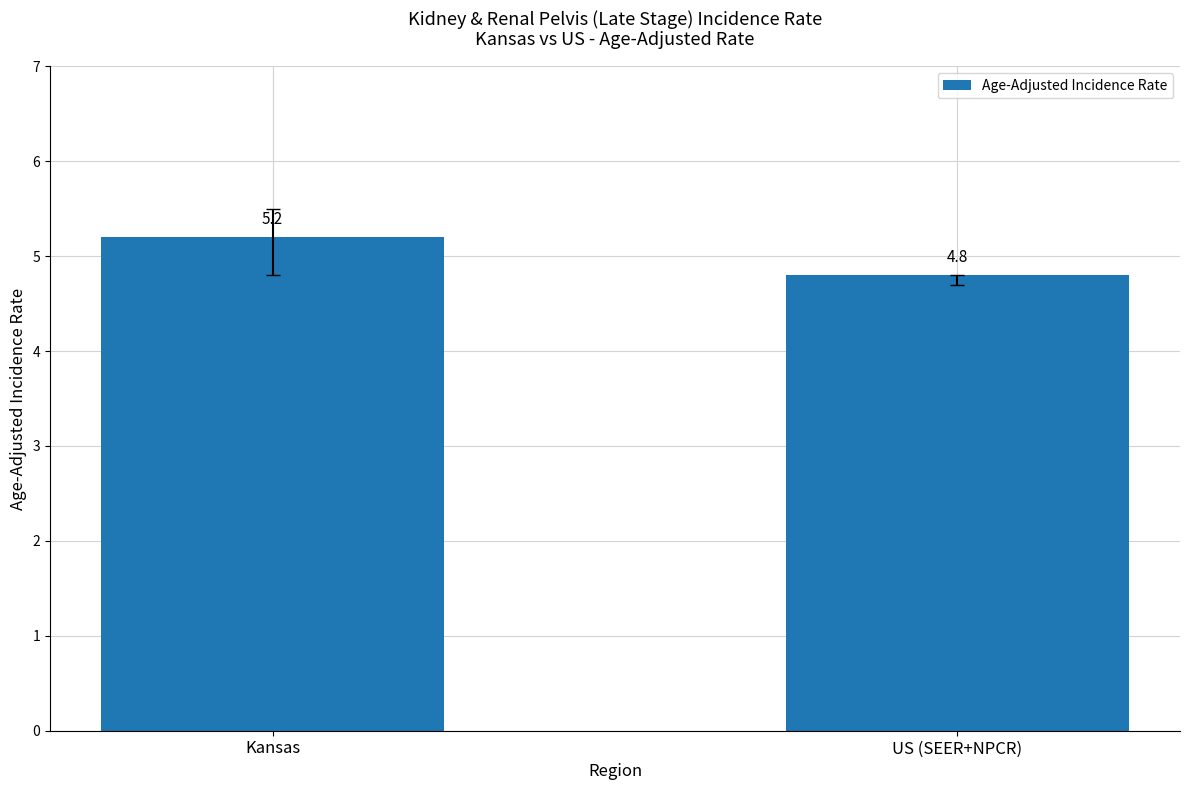

List the labels in order of value, largest first.

Kansas, US (SEER+NPCR)